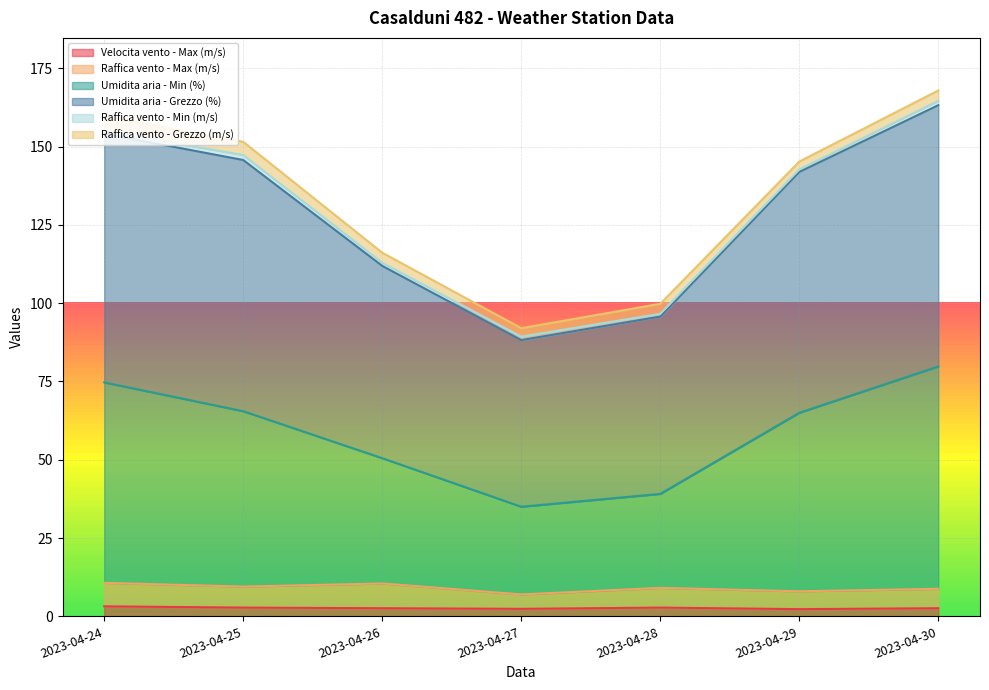

True or false: Umidita aria - Grezzo (%) and Umidita aria - Min (%) cross at least once.

False